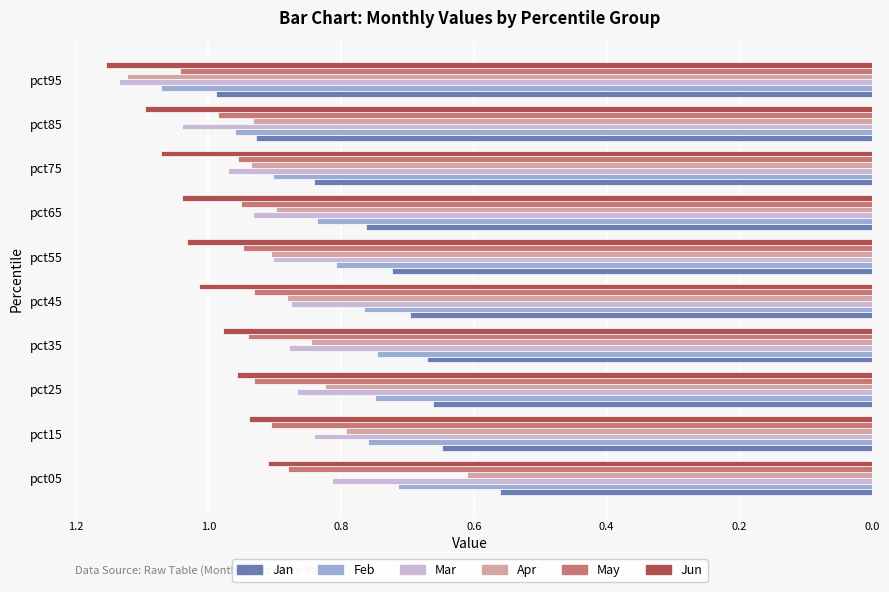

What are all the series names shown in the legend?

Jan, Feb, Mar, Apr, May, Jun